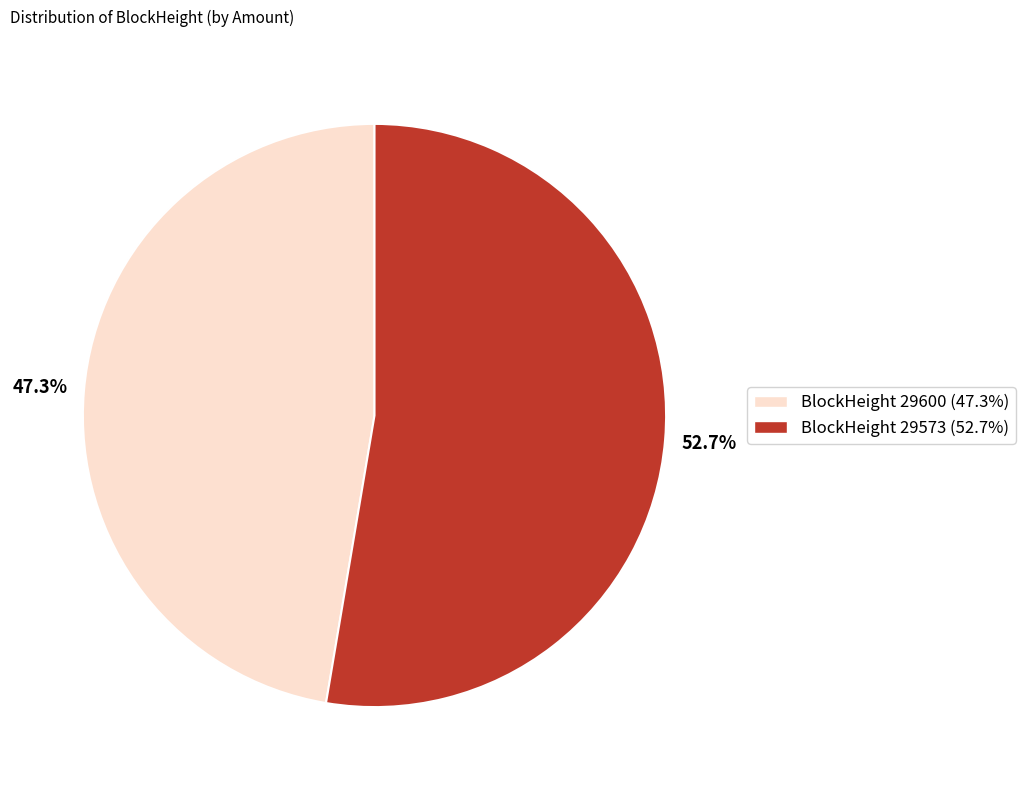

Does any single category account for the majority?

Yes